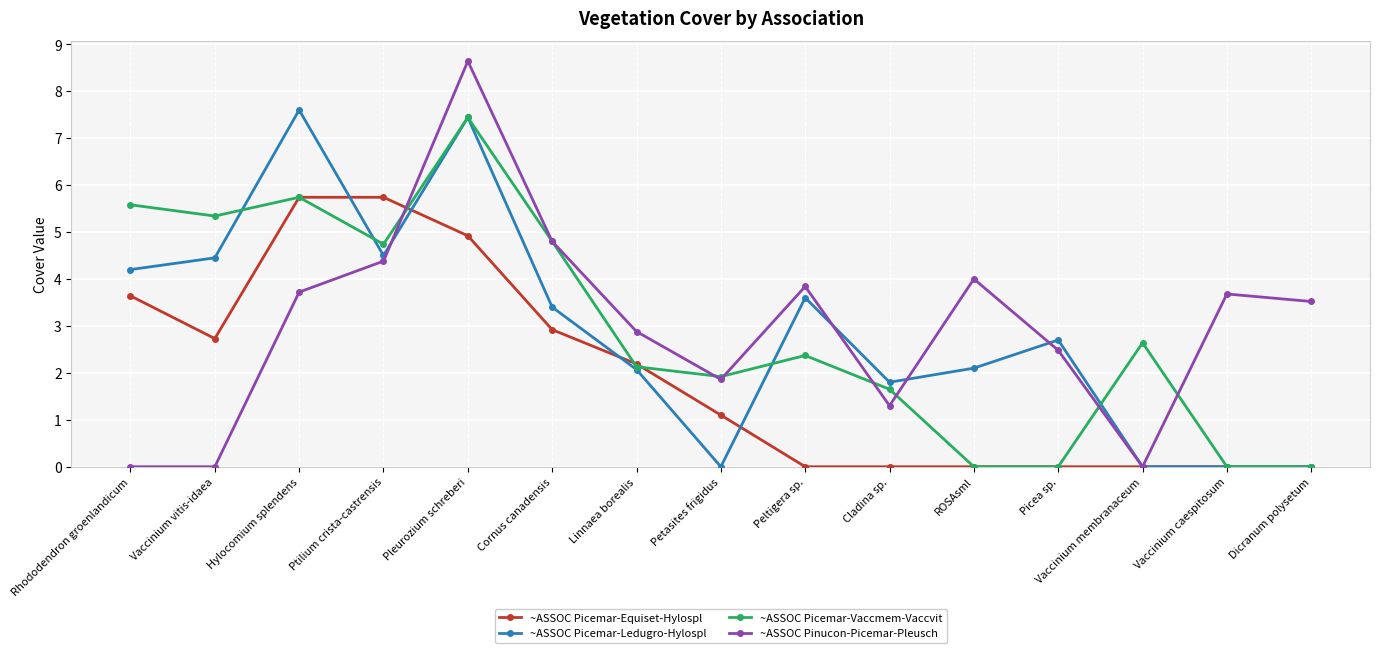

At Vaccinium vitis-idaea, list the series in order from smallest to largest.

~ASSOC Pinucon-Picemar-Pleusch, ~ASSOC Picemar-Equiset-Hylospl, ~ASSOC Picemar-Ledugro-Hylospl, ~ASSOC Picemar-Vaccmem-Vaccvit